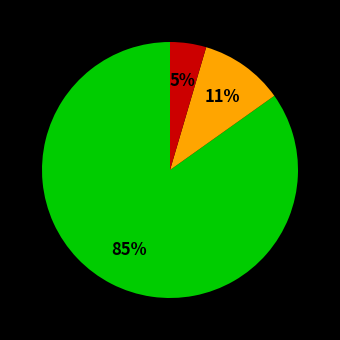

Does any single category account for the majority?

Yes